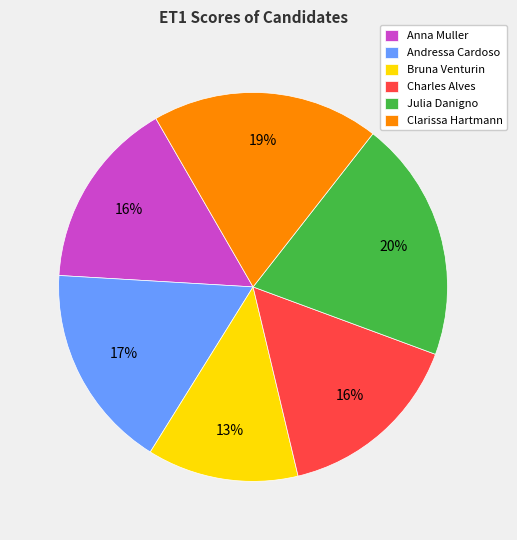

Between Clarissa Hartmann and Andressa Cardoso, which is larger?

Clarissa Hartmann